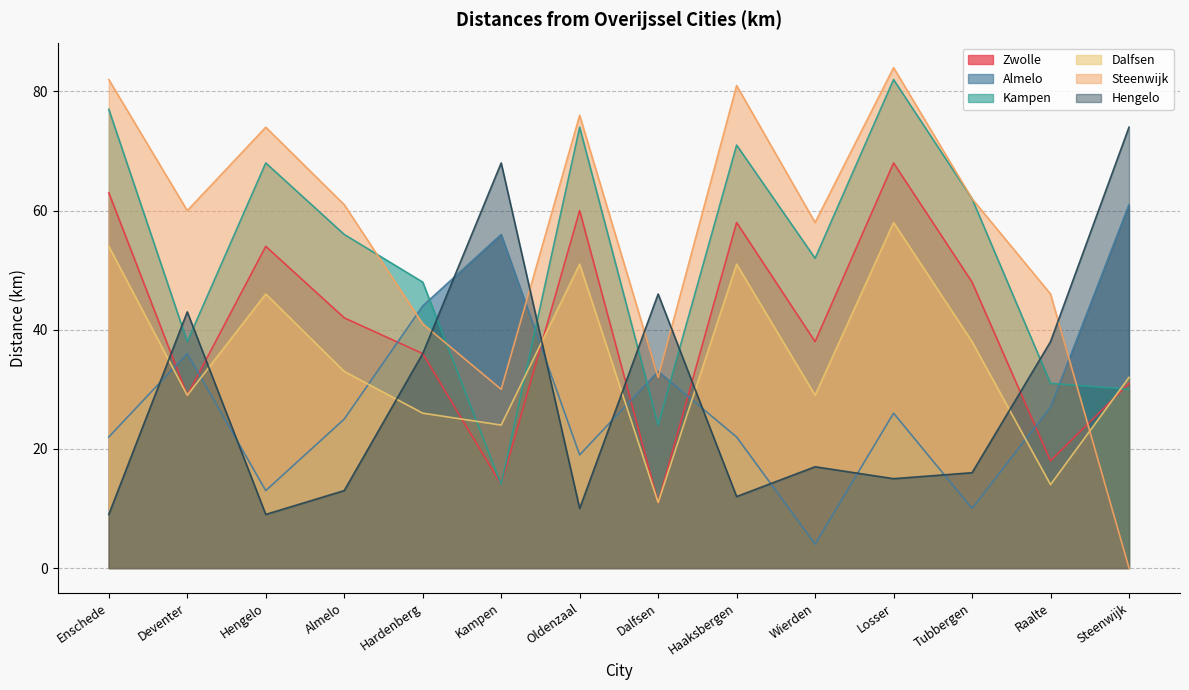

At which category is the sum across all series the highest?

Losser